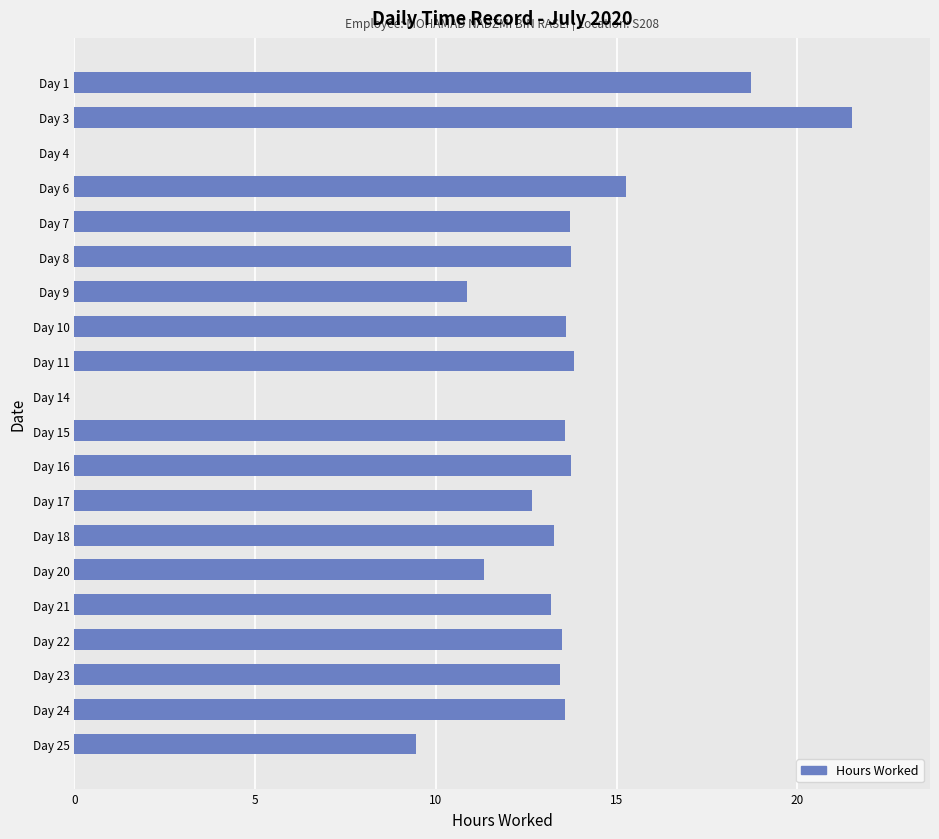

What is the sum of all values?

249.0